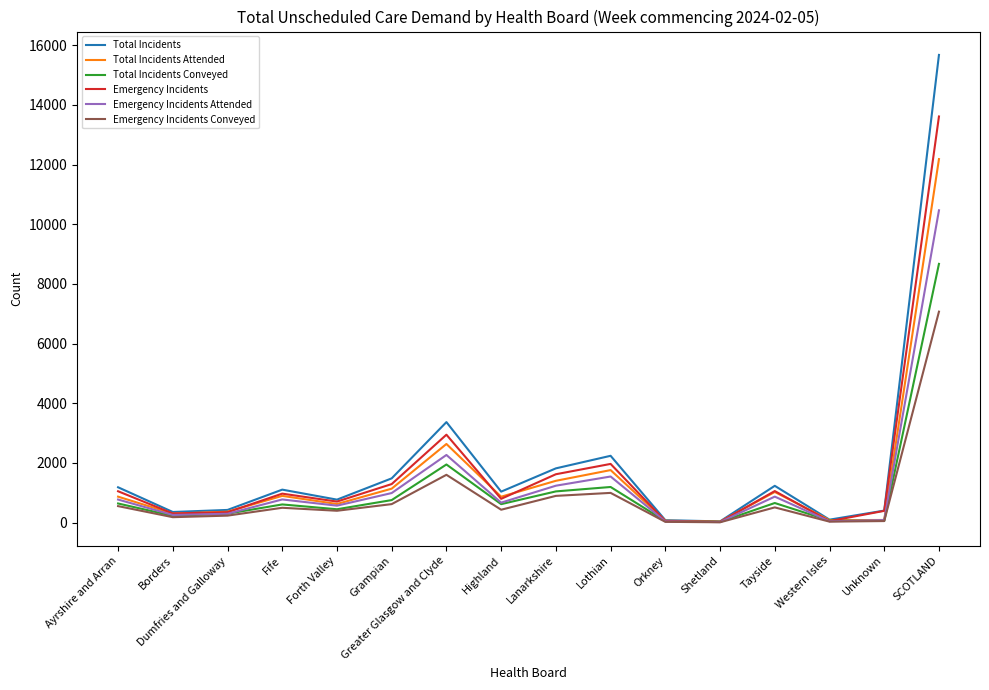

How many lines are shown in the chart?

6